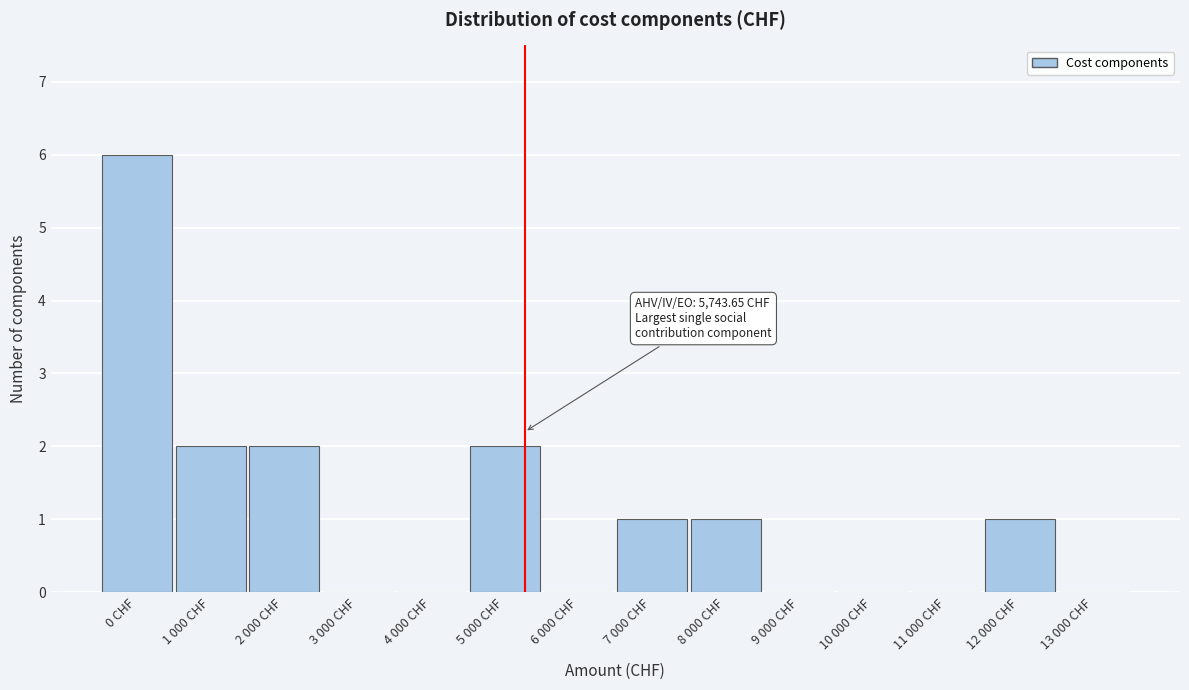

Reading left to right, list all the values displayed in this chart.

0 CHF=6	1 000 CHF=2	2 000 CHF=2	3 000 CHF=0	4 000 CHF=0	5 000 CHF=2	6 000 CHF=0	7 000 CHF=1	8 000 CHF=1	9 000 CHF=0	10 000 CHF=0	11 000 CHF=0	12 000 CHF=1	13 000 CHF=0